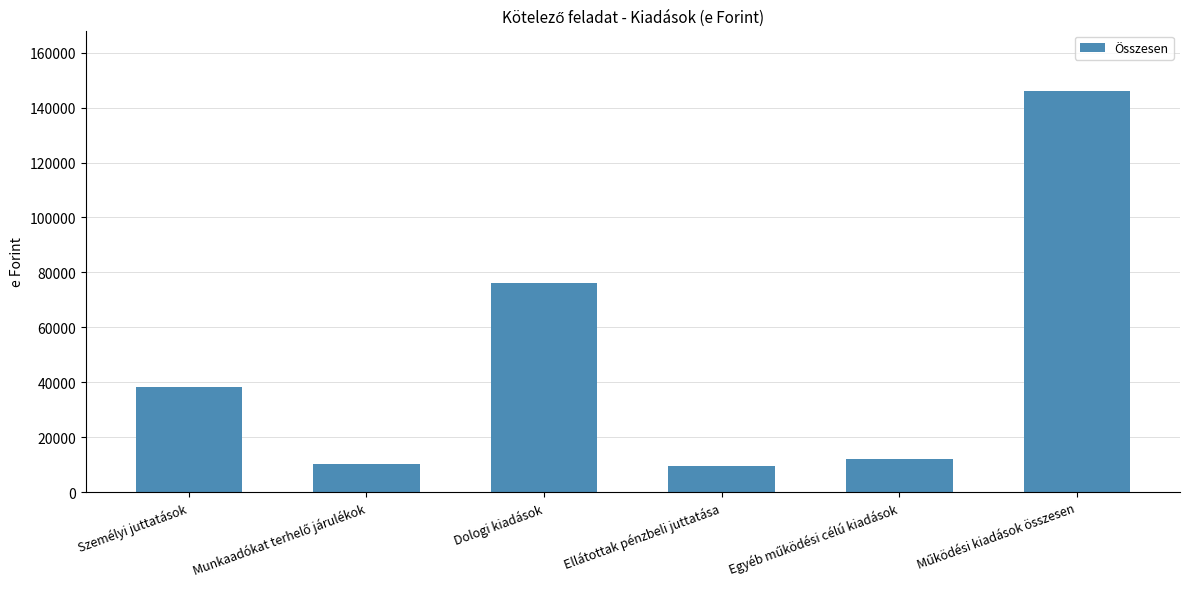

What is the difference between the second highest and minimum values?

66545